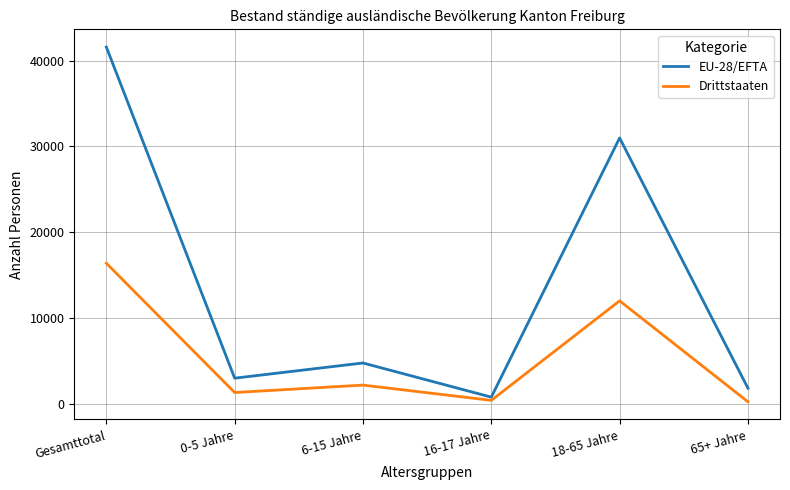

What is the difference between the Drittstaaten values at 16-17 Jahre and 6-15 Jahre?

1777